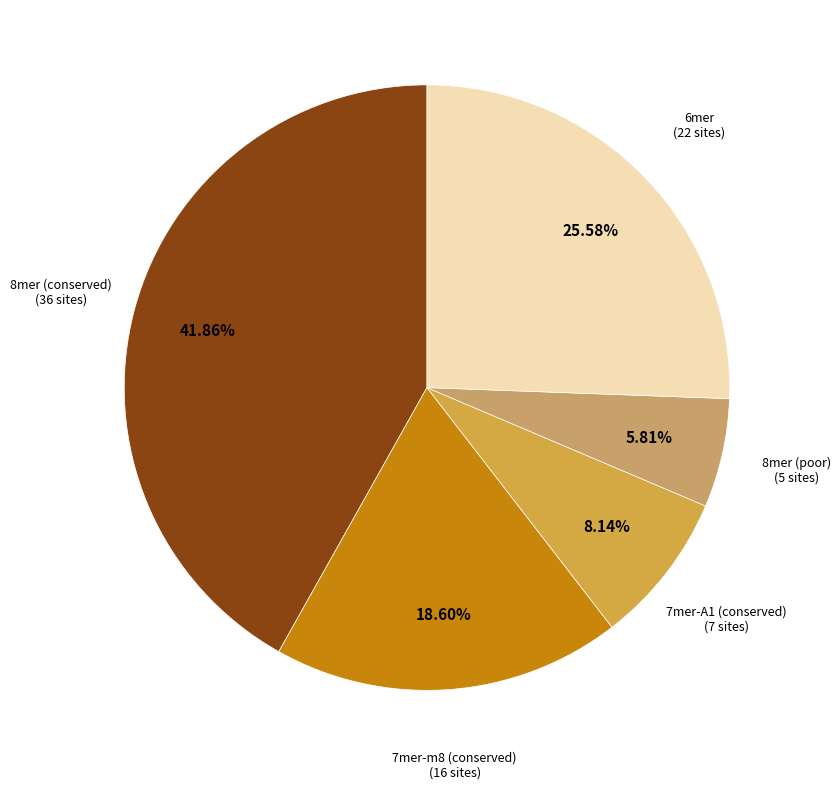

To the nearest percent, what is the difference between the largest and smallest slice percentages?

36%